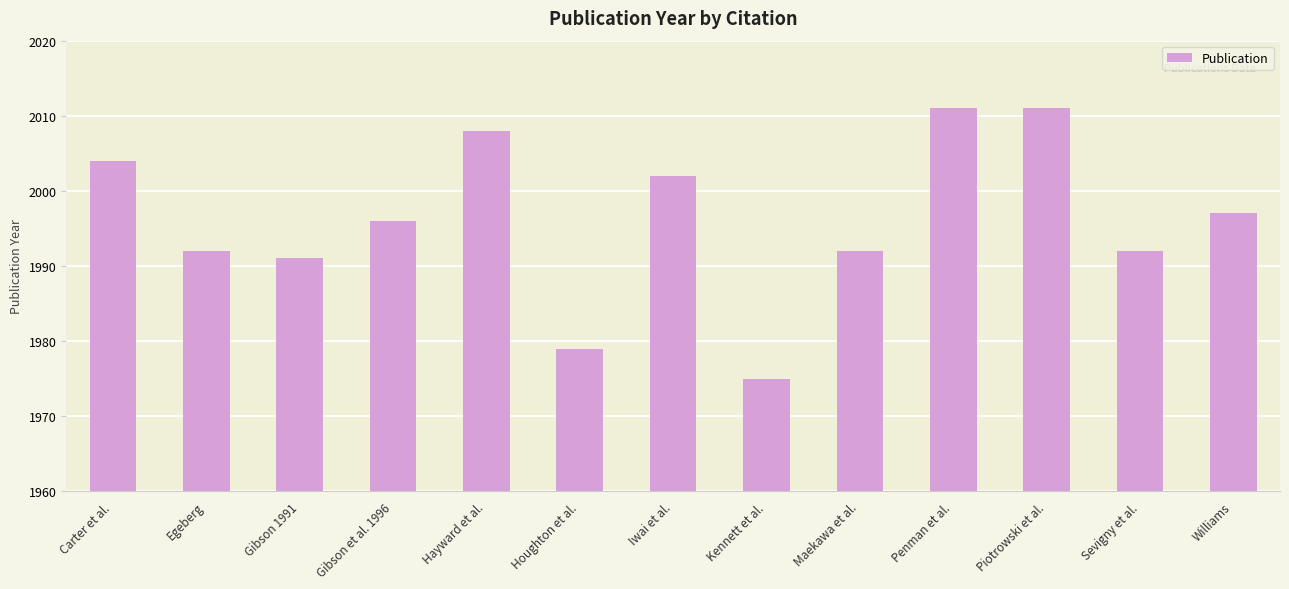

True or false: the data shows 1975 at Kennett et al..

True